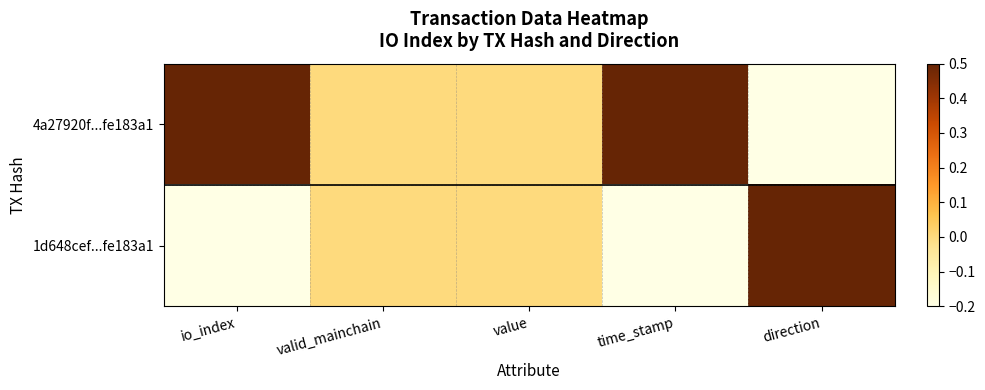

Reading right to left, what are all the values shown in this chart?

4a27920f...fe183a1: direction=-0.2	time_stamp=0.5	value=0.0	valid_mainchain=0.0	io_index=0.5
1d648cef...fe183a1: direction=0.5	time_stamp=-0.2	value=0.0	valid_mainchain=0.0	io_index=-0.2